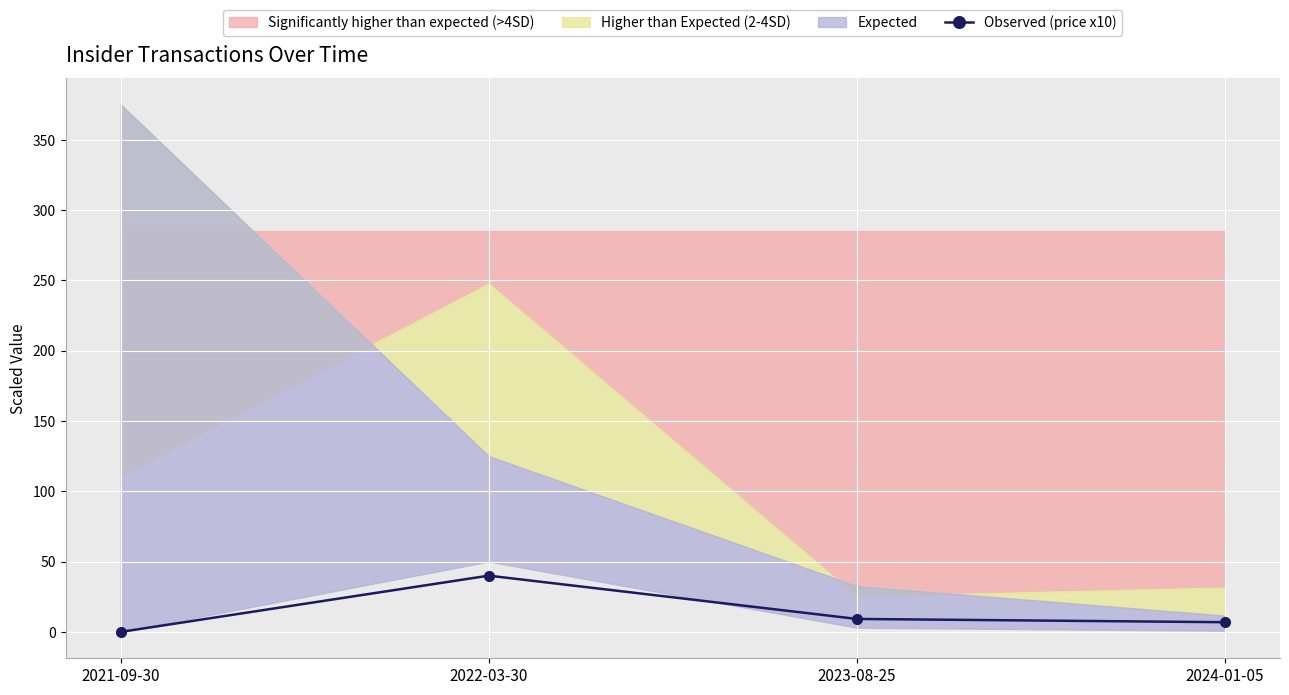

Reading left to right, list all the values displayed in this chart.

0.0	40.0	9.2	6.9